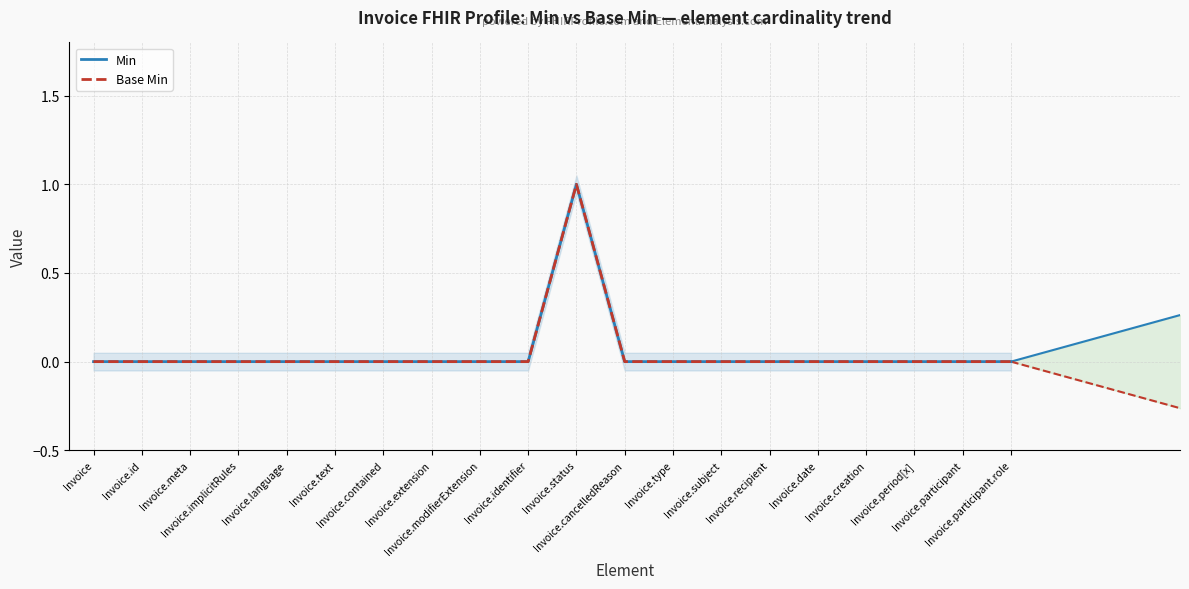

True or false: Min and Base Min cross at least once.

False